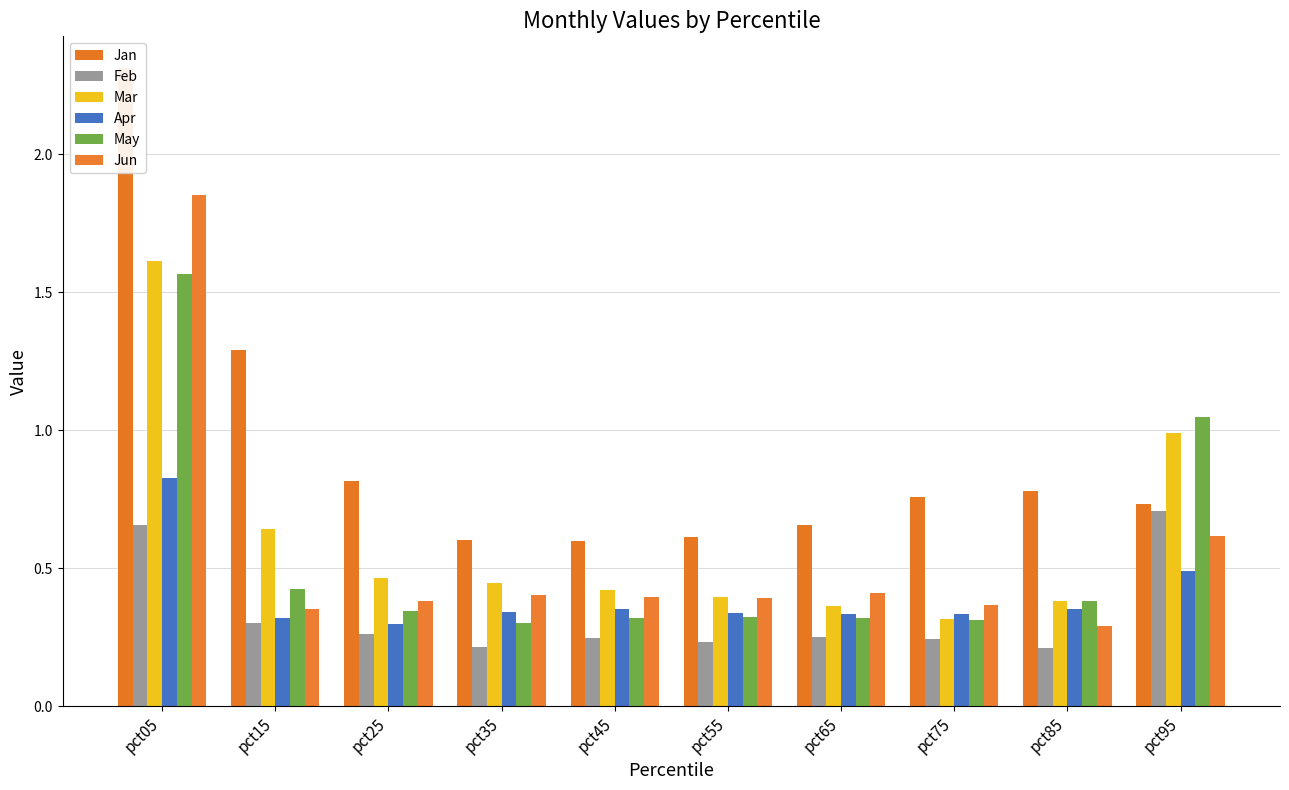

Is it true that Apr equals 0.3 at pct25?

True